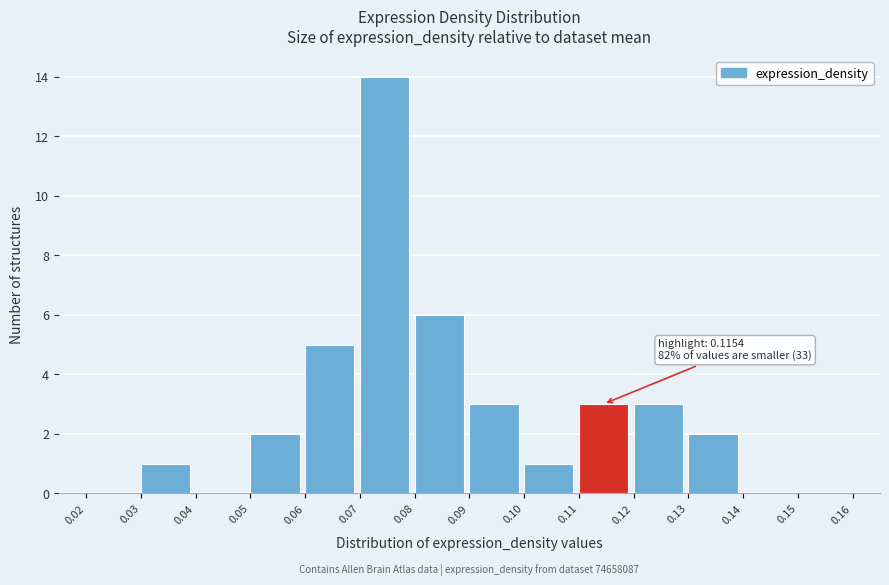

Over which range of the x-axis is the bar tallest?

0.07 to 0.08